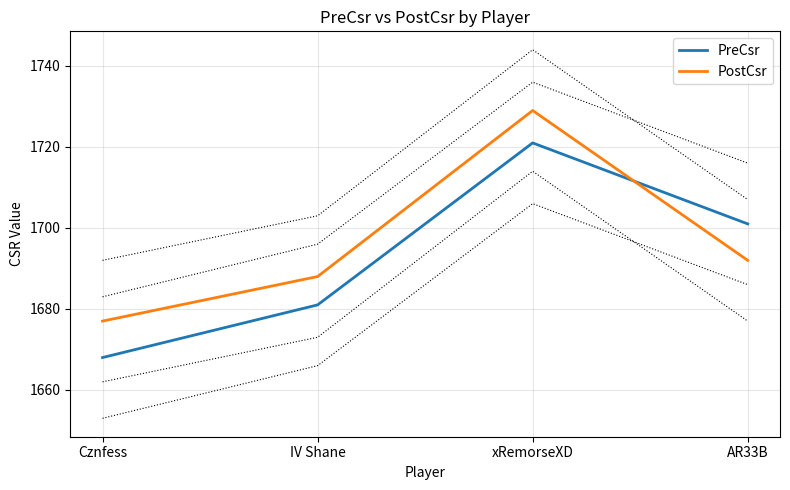

Rank the series at IV Shane from lowest to highest value.

PreCsr, PostCsr